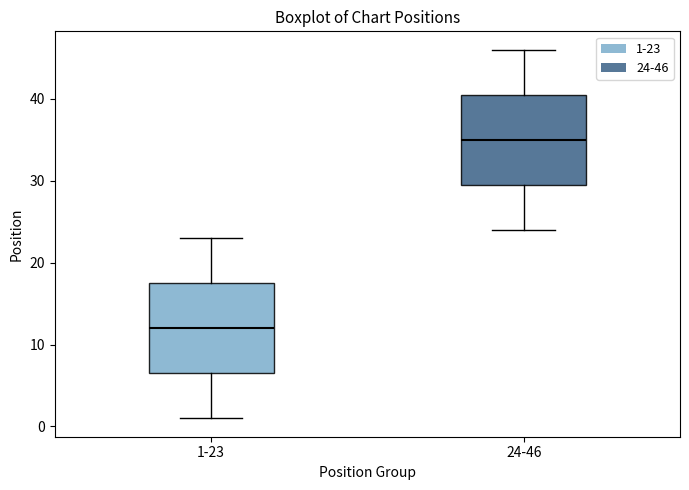

Where does the lower whisker of the box for 1-23 end on the y-axis? The values are not printed on the chart, so give them approximately, as read against the axis.

1